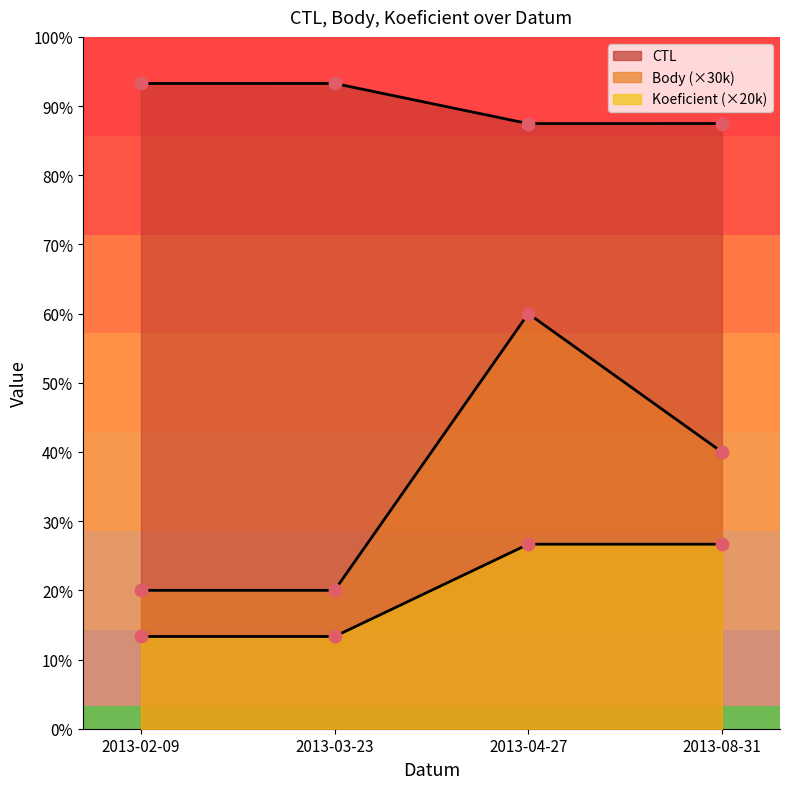

Which series has the widest spread of Y values?

Body